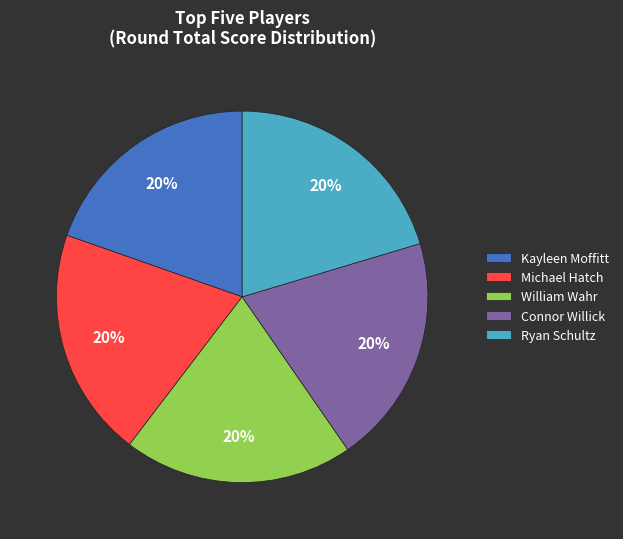

To the nearest percent, what portion does William Wahr represent?

20%